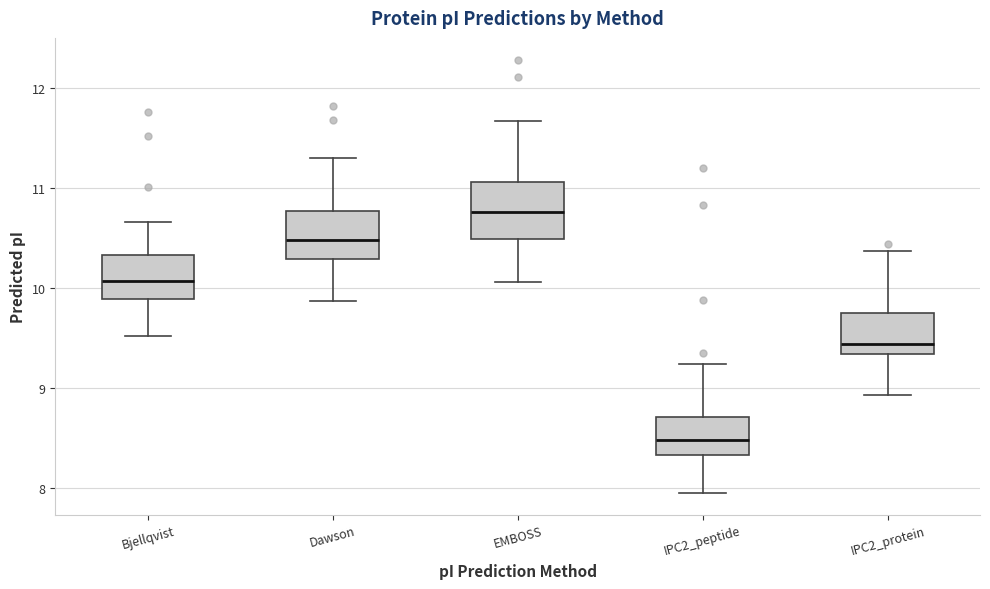

Reading left to right, read every box against the y-axis: the position of its median line, the range the box covers, and the ends of its whiskers. The values are not printed on the chart, so give them approximately, as read against the axis.

Bjellqvist: median 10.1, box 9.9 to 10.3, whiskers 9.5 to 10.7
Dawson: median 10.5, box 10.3 to 10.8, whiskers 9.9 to 11.3
EMBOSS: median 10.8, box 10.5 to 11.1, whiskers 10.1 to 11.7
IPC2_peptide: median 8.5, box 8.3 to 8.7, whiskers 8.0 to 9.2
IPC2_protein: median 9.4, box 9.3 to 9.8, whiskers 8.9 to 10.4